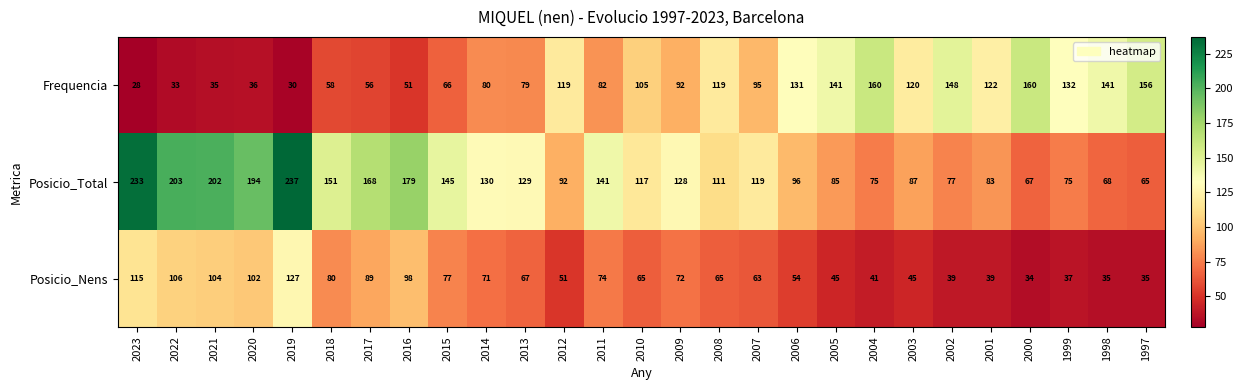

What is the difference between the highest and lowest values at 2015?

79